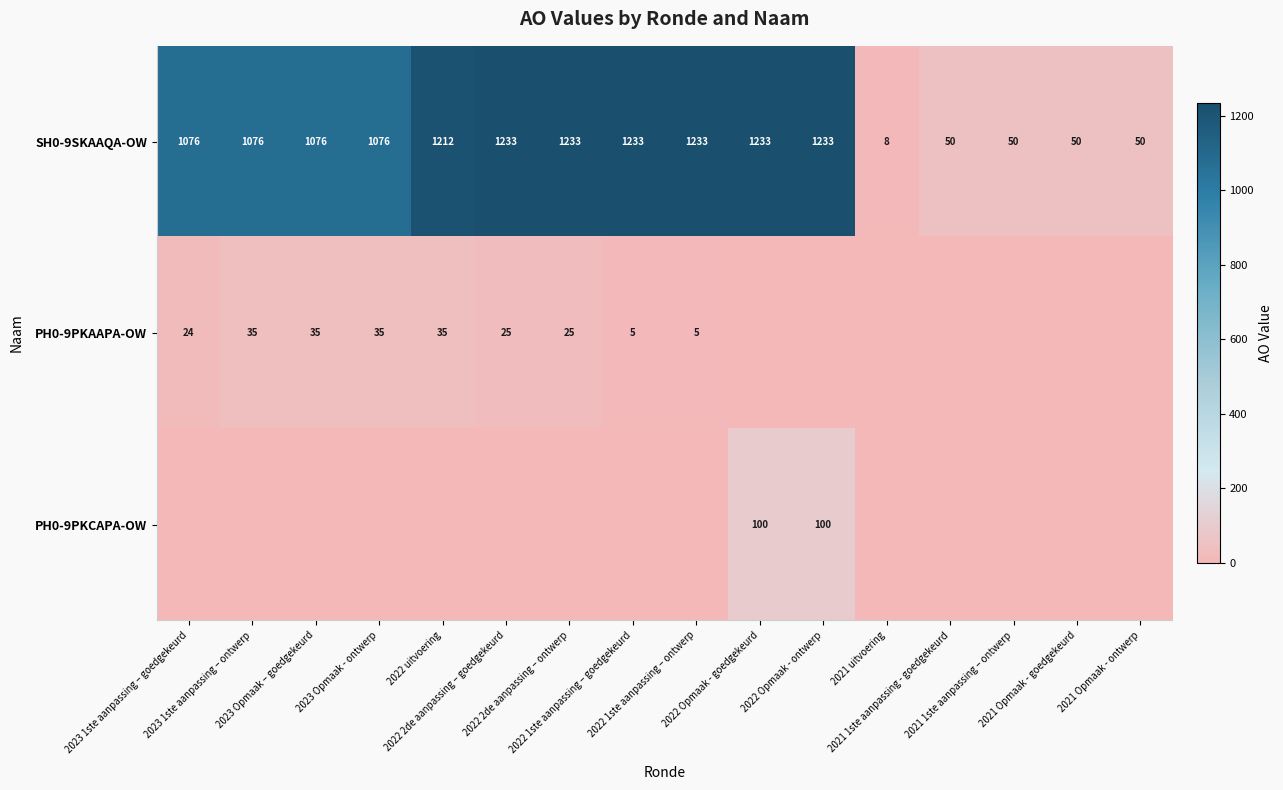

What is the difference between the second highest and minimum values in the SH0-9SKAAQA-OW series?

1225